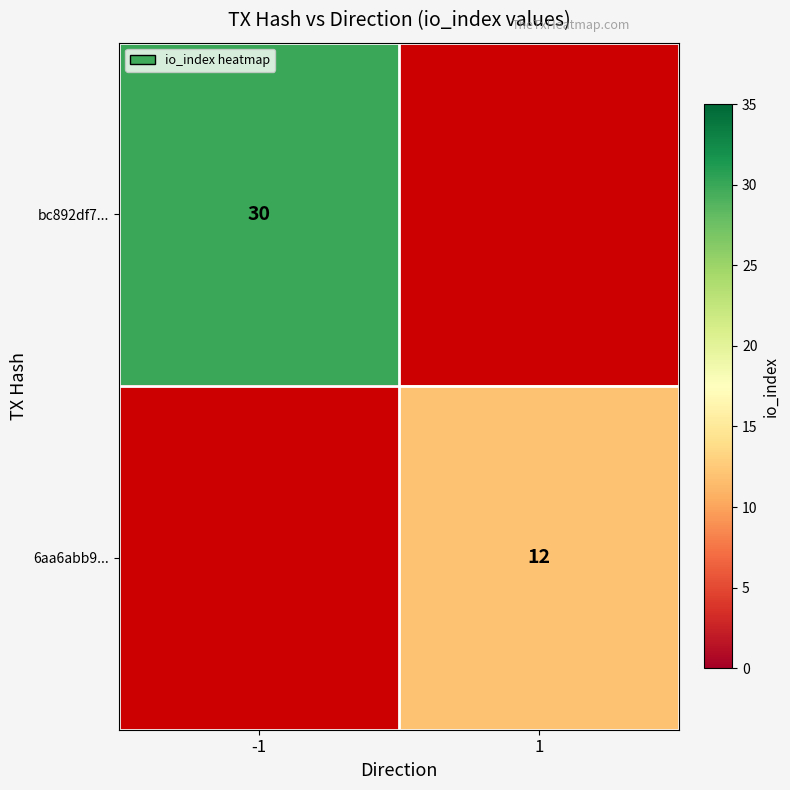

True or false: bc892df7... has a value of 30 at -1.

True